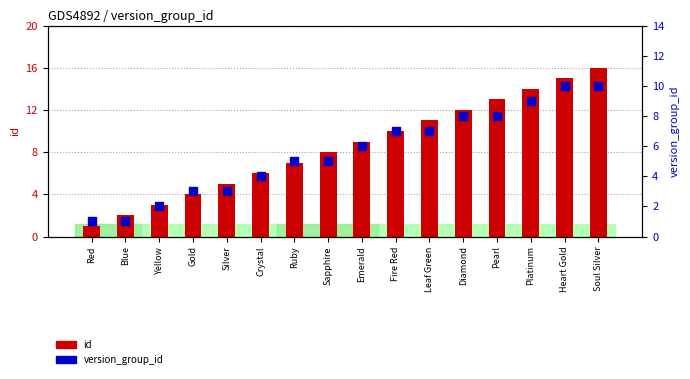

Which series has the largest total across all categories?

id